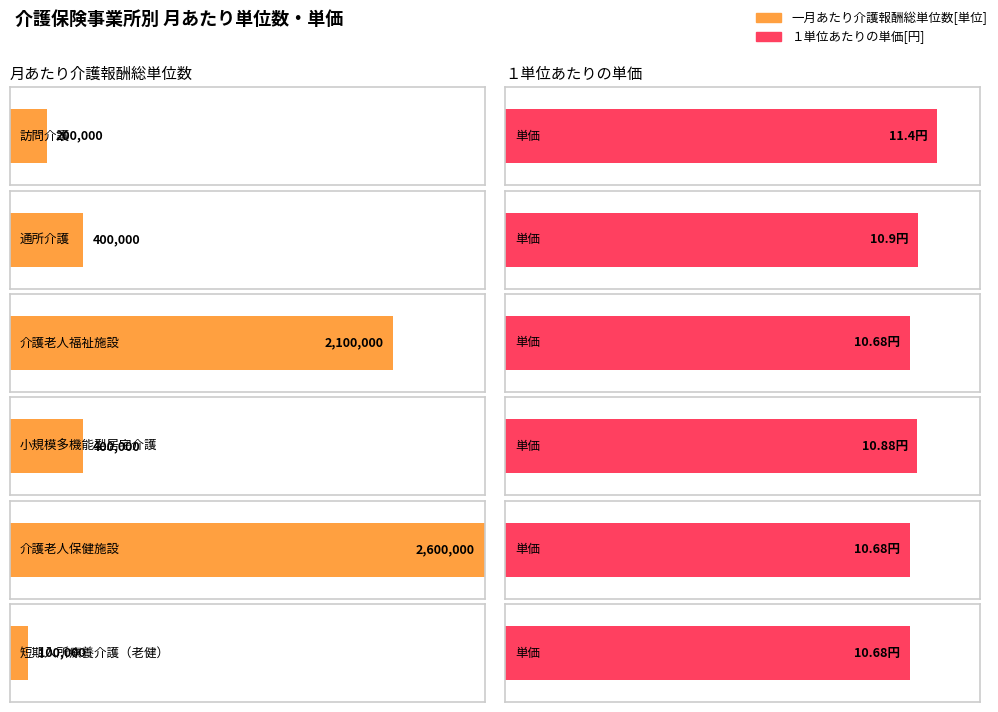

What is the greatest value displayed?

2600000.0